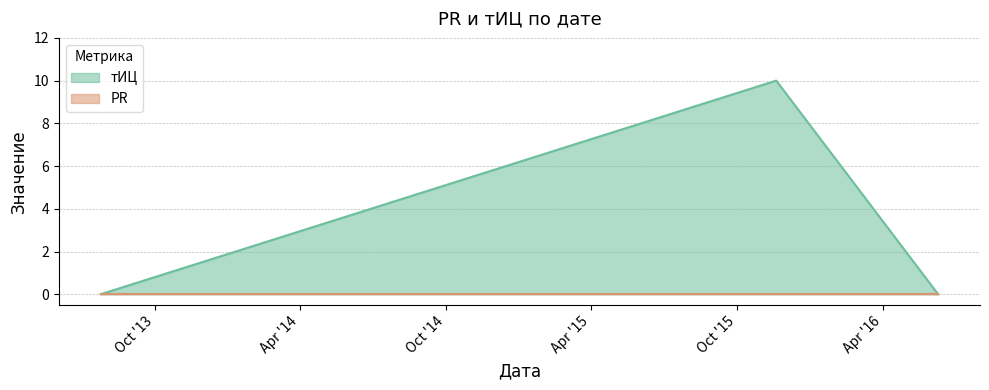

What is the average value?

3